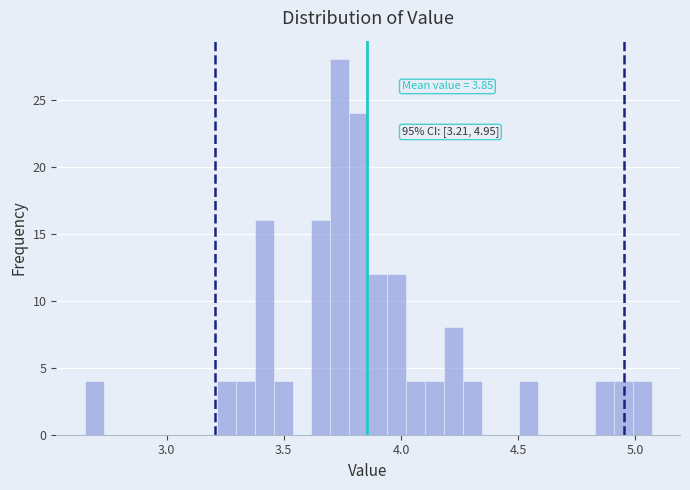

Around what value on the x-axis is the tallest bar? Give the approximate position of its centre, as read against the axis.

3.75